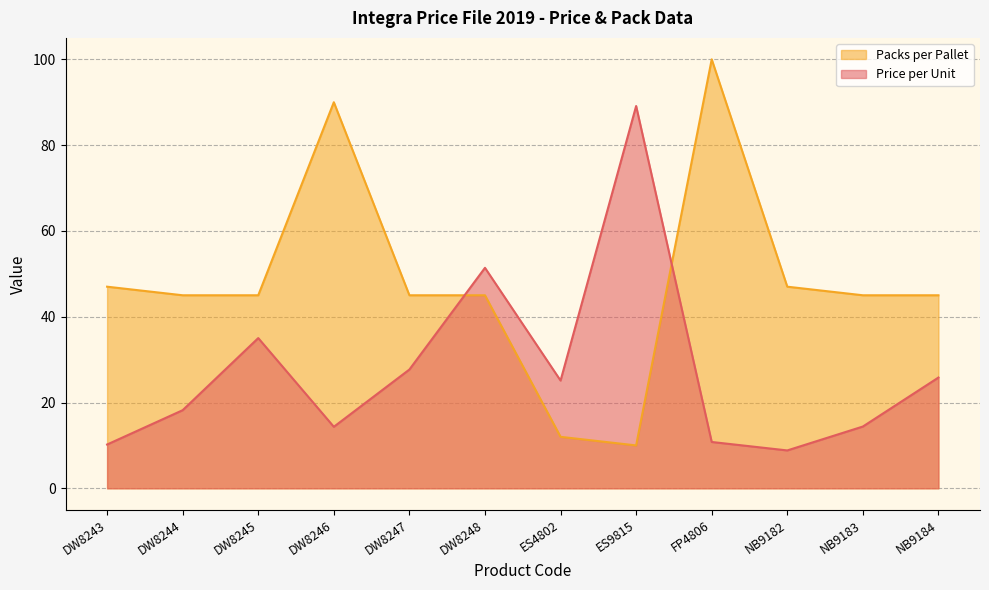

Where do Price per Unit and Packs per Pallet first cross each other?

DW8247 and DW8248